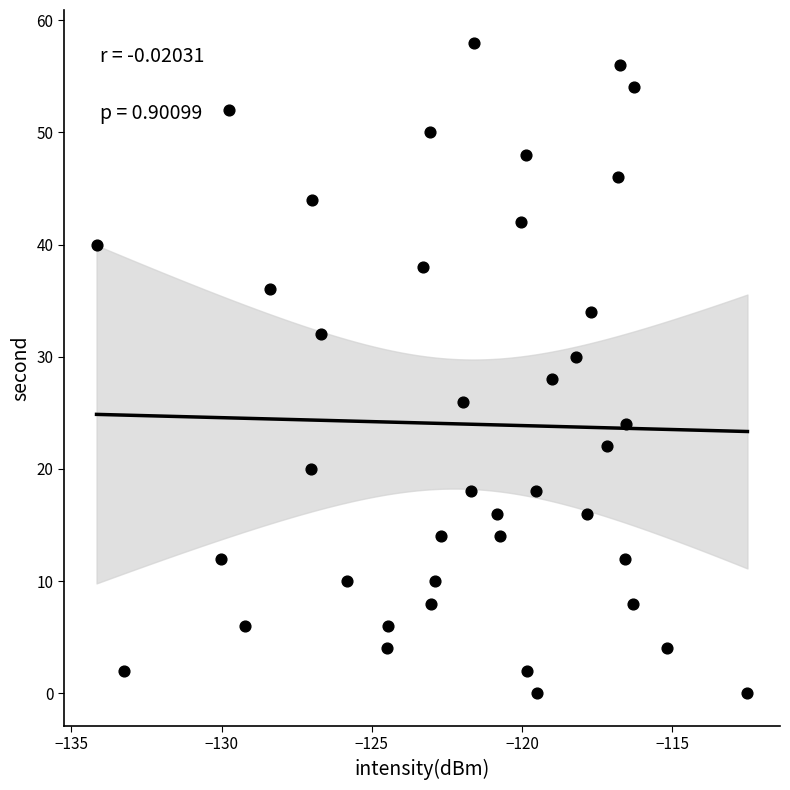

What is the range of Y values (max minus min)?

58